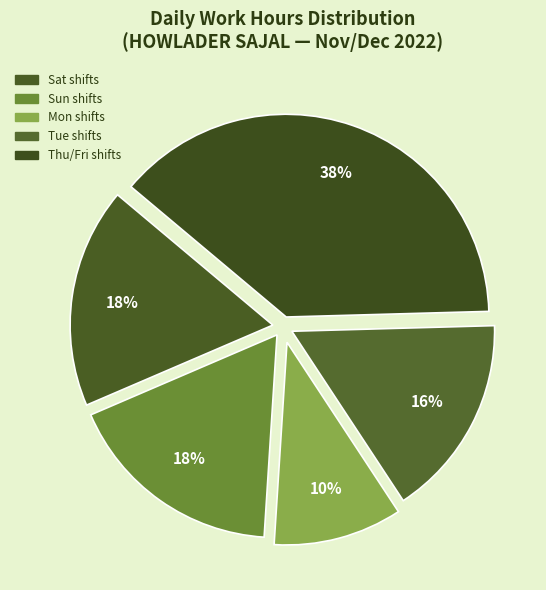

How many segments does this pie chart have?

5